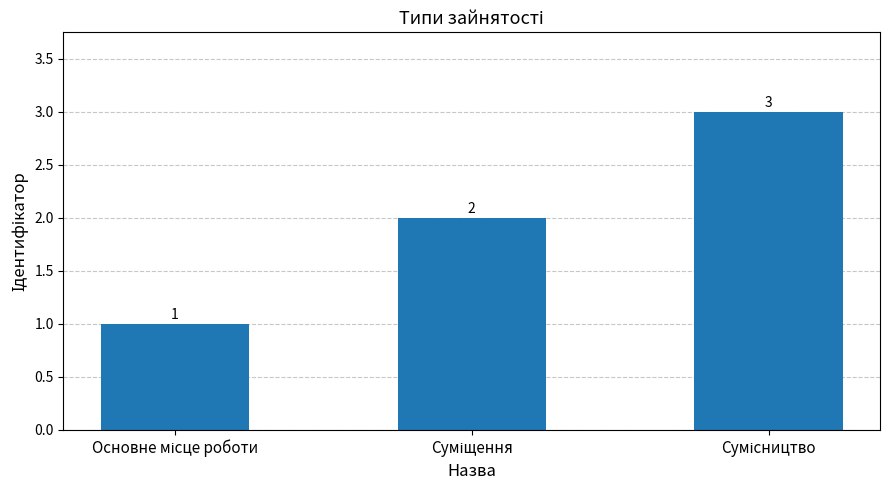

What is the greatest value displayed?

3